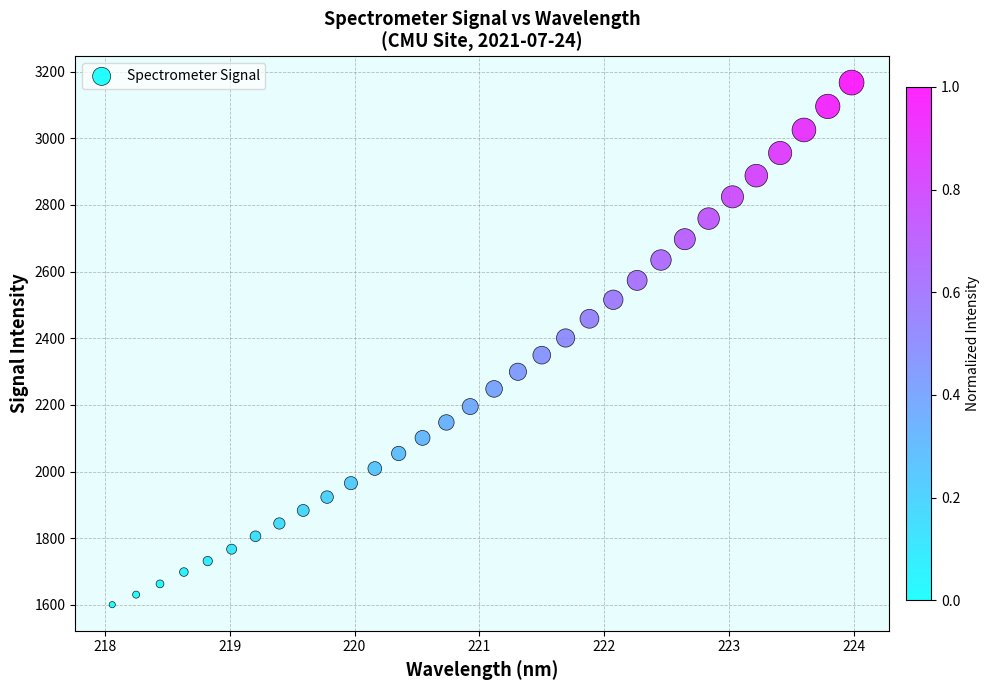

What is the range of Y values (max minus min)?

1567.1